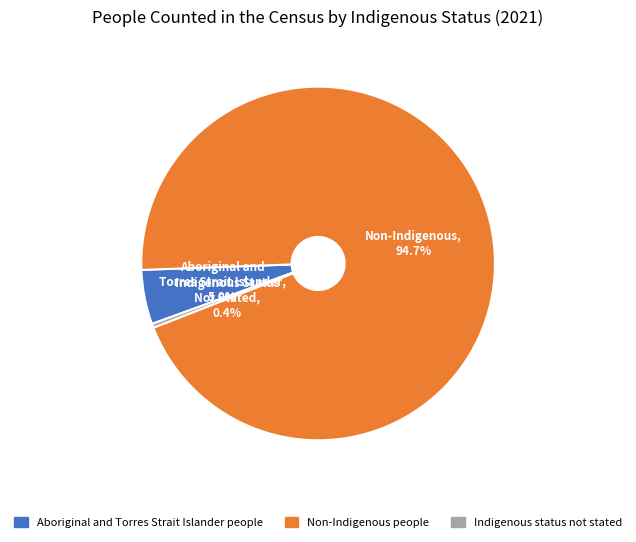

Is the sum of Indigenous status not stated and Non-Indigenous people greater than half?

Yes